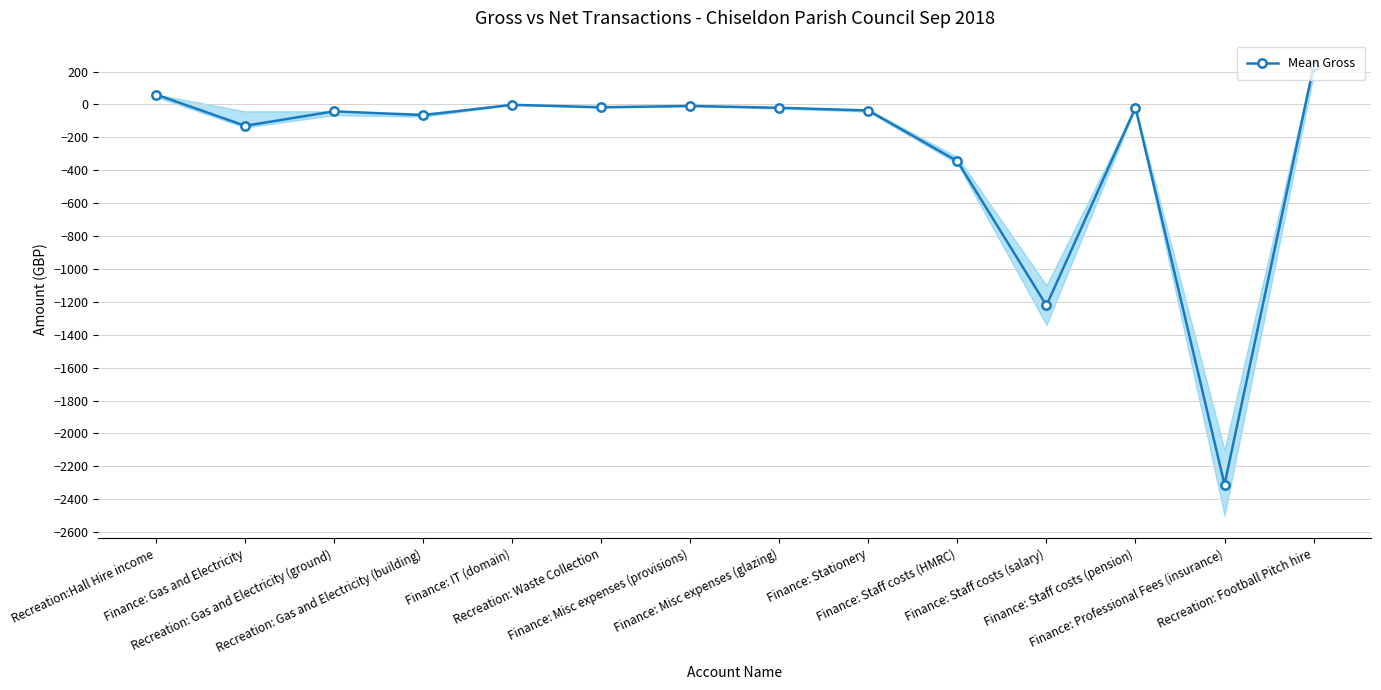

What is the approximate value at Recreation: Gas and Electricity (ground)?

-42.0